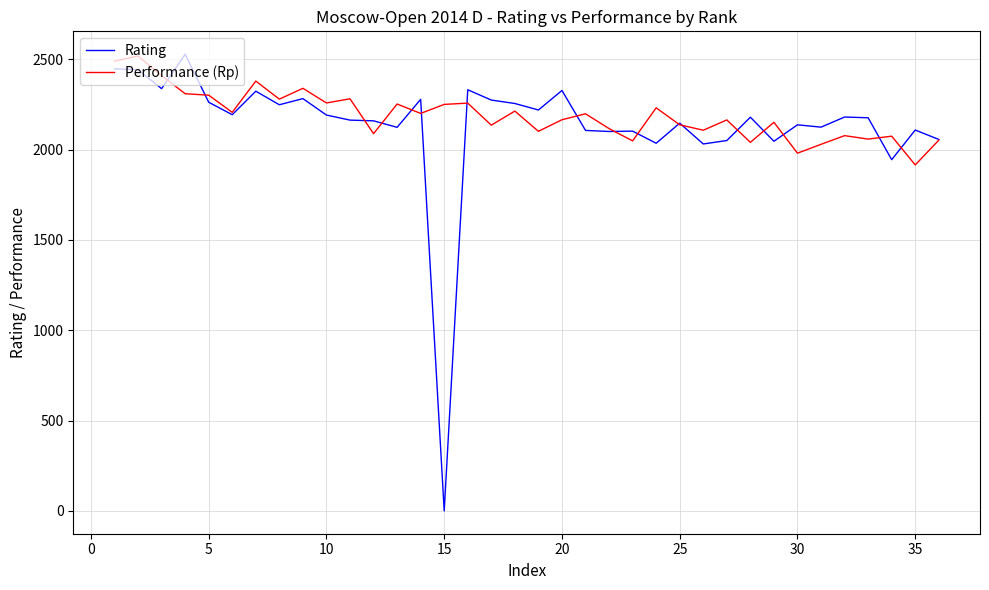

Which series has the widest spread of values?

Rating